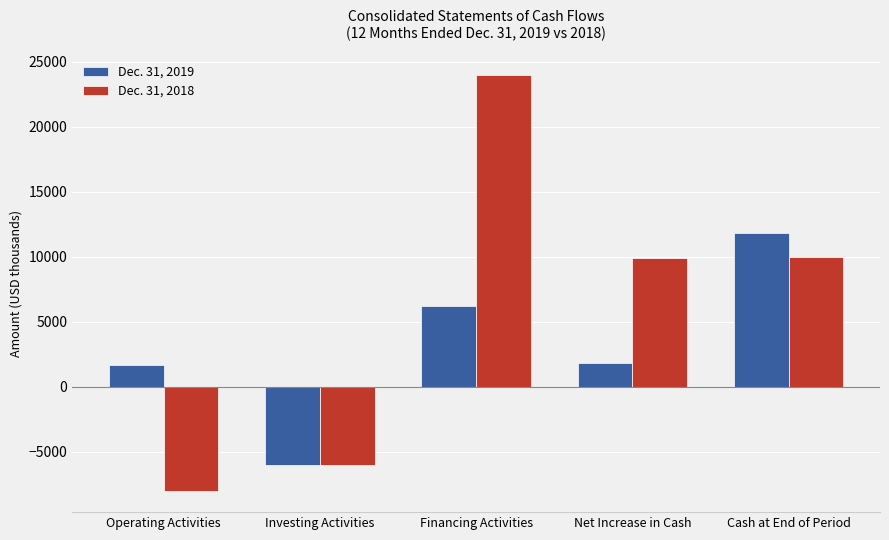

How many values in Dec. 31, 2019 are below zero?

1